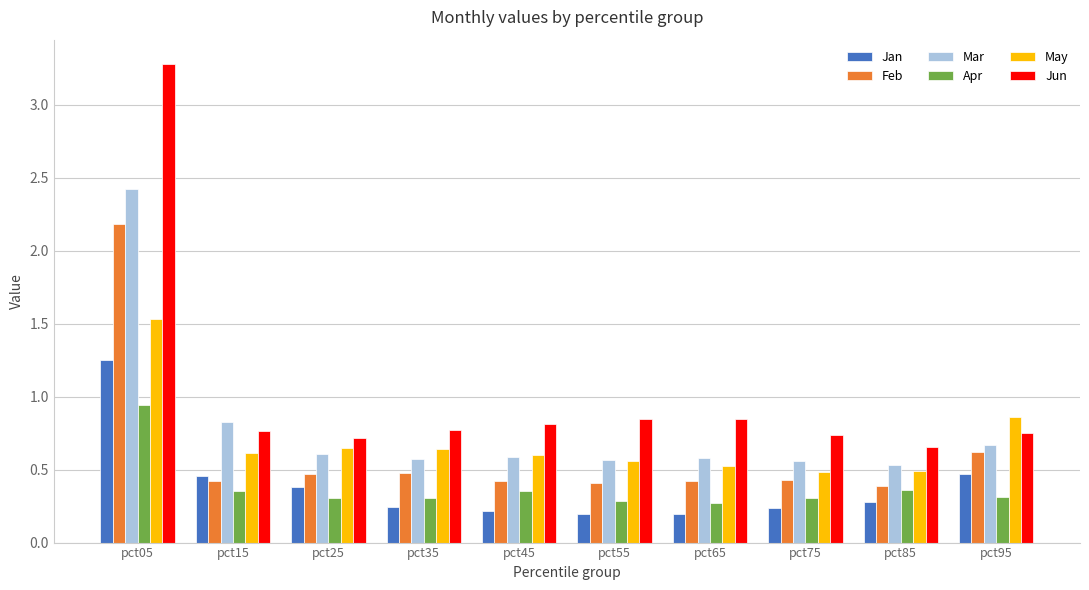

What is the difference between the maximum and second lowest values in the May series?

1.0